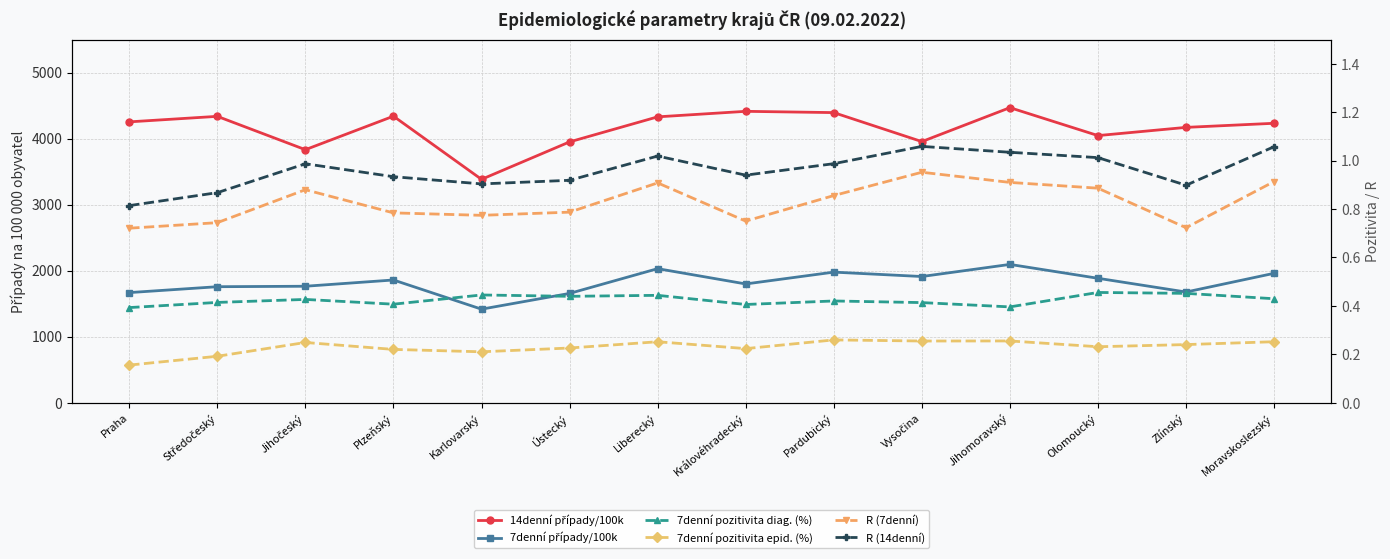

What are all the series names shown in the legend?

14denní případy/100k, 7denní případy/100k, 7denní pozitivita diag. (%), 7denní pozitivita epid. (%), R (7denní), R (14denní)